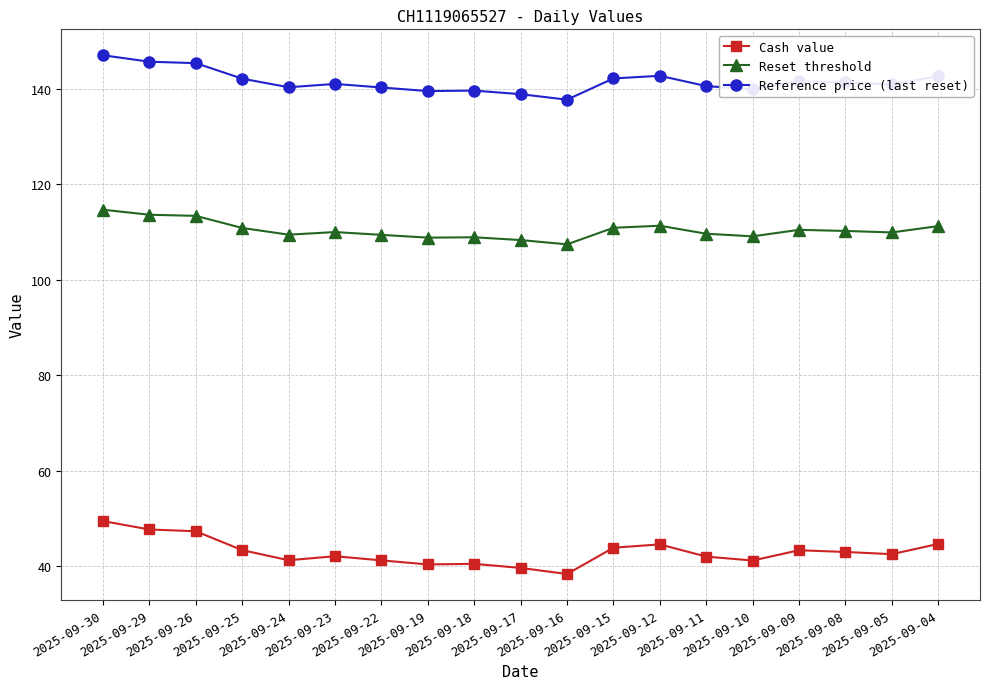

At which category is the sum across all series the highest?

2025-09-30